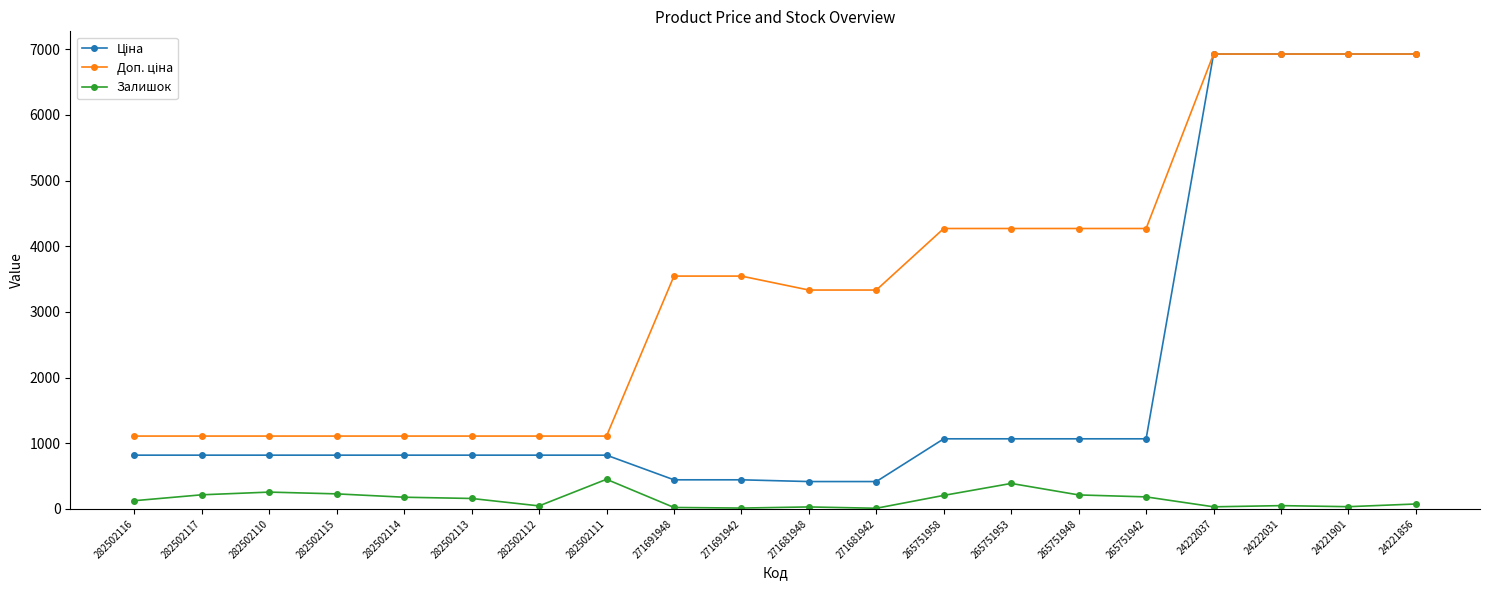

What is the approximate value of Залишок at 24221901?

34.0